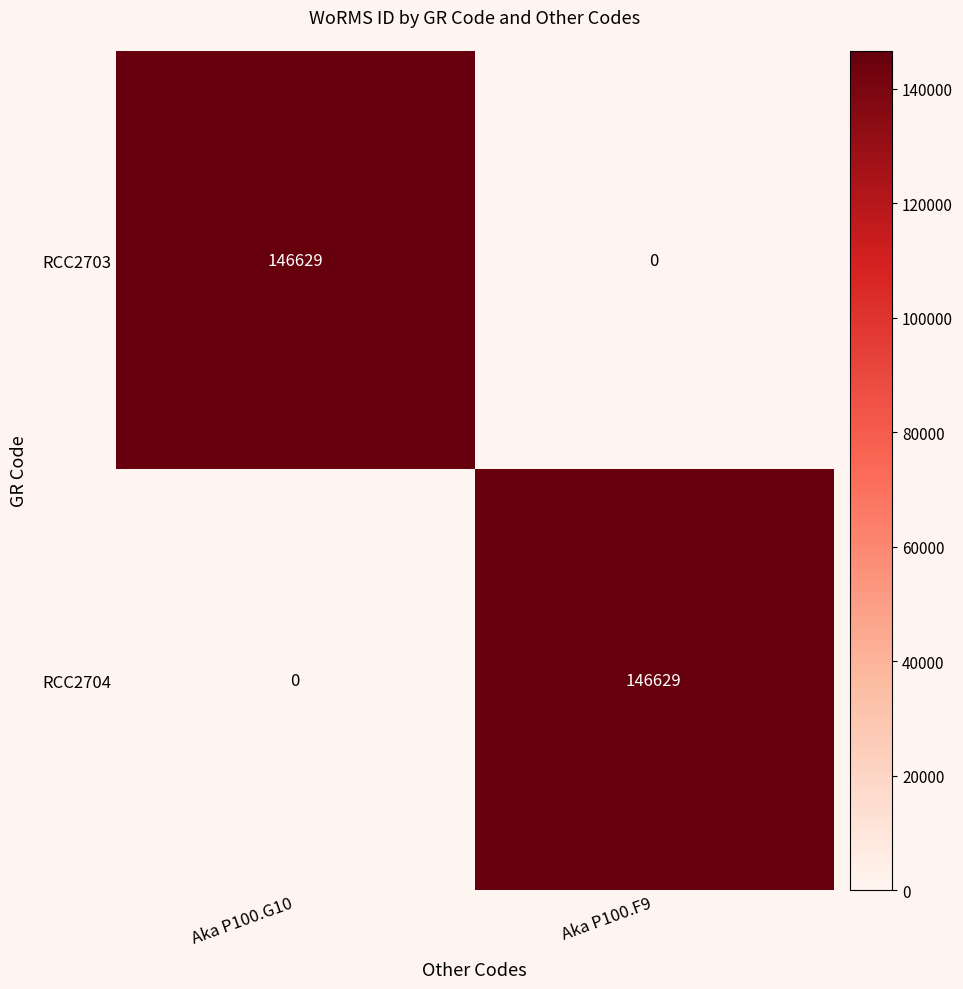

What is the spread (max minus min) of values at Aka P100.G10?

146629